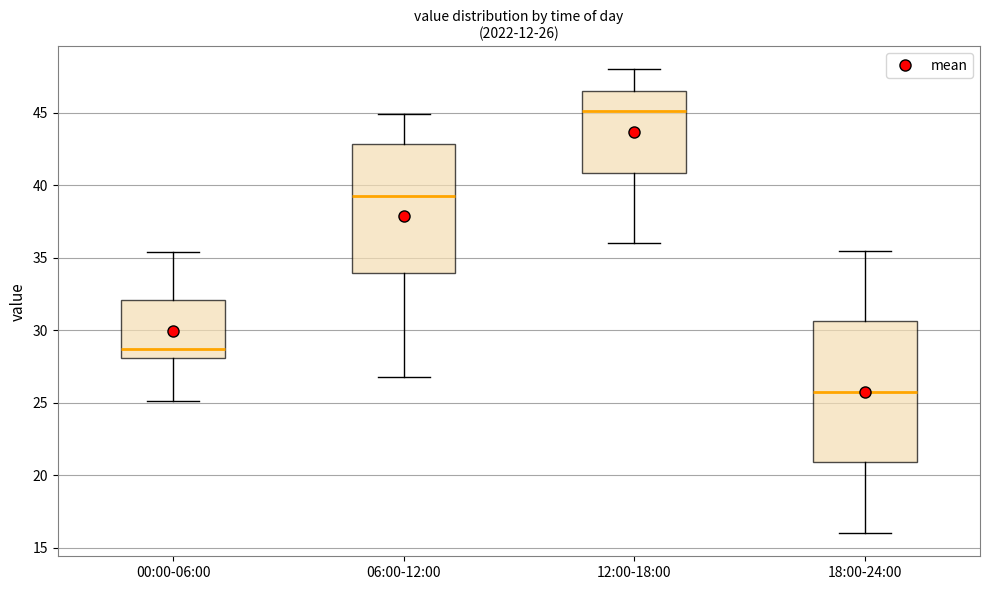

Comparing the boxes themselves (not the whiskers), which one is the tallest?

18:00-24:00